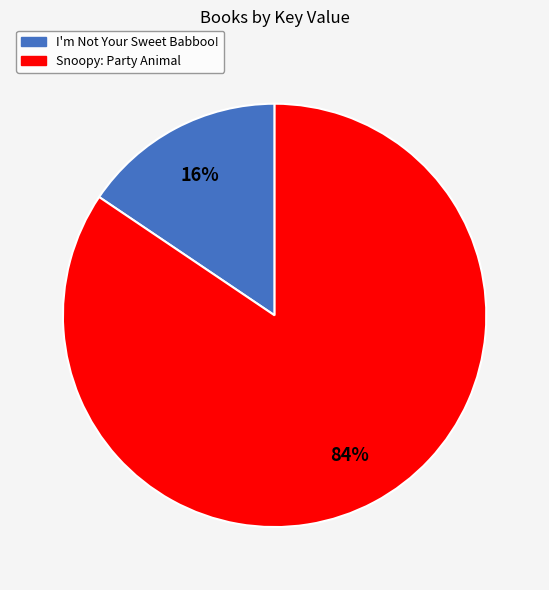

To the nearest percent, what is the combined percentage of I'm Not Your Sweet Babboo! and Snoopy: Party Animal?

100%